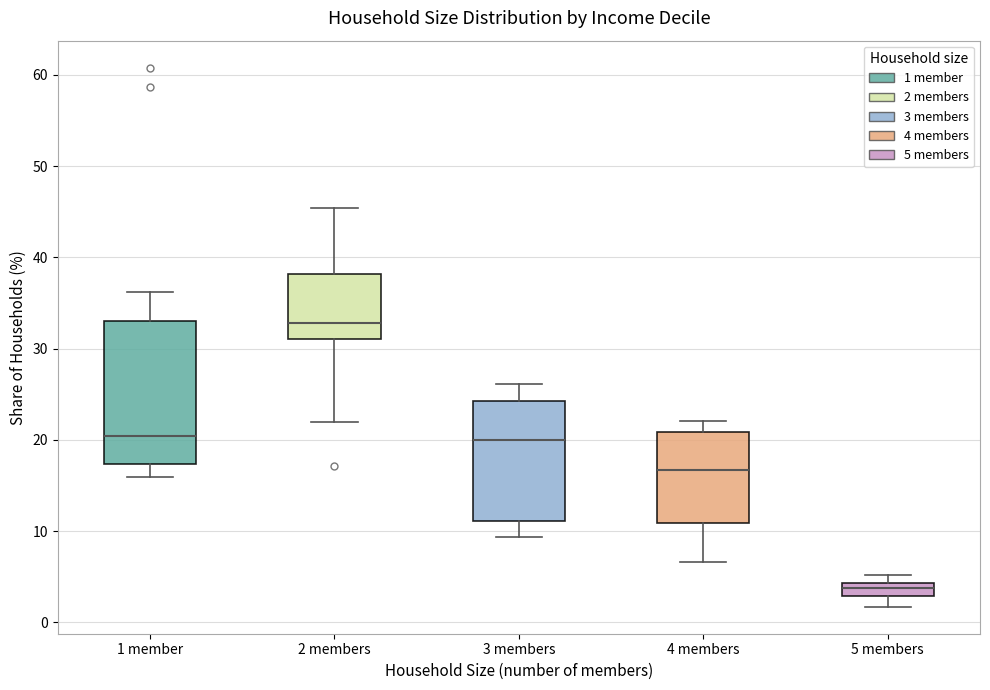

Which box is the tallest, from its lower edge to its upper edge?

1 member